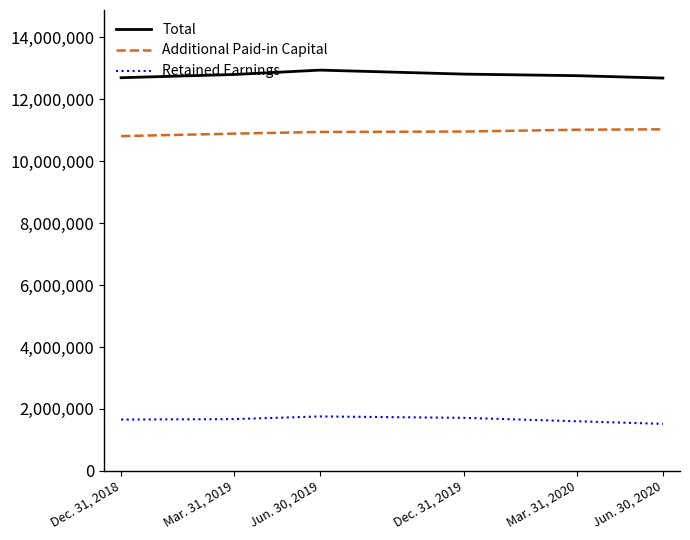

What is the difference between the highest and lowest values at Dec. 31, 2019?

11103000